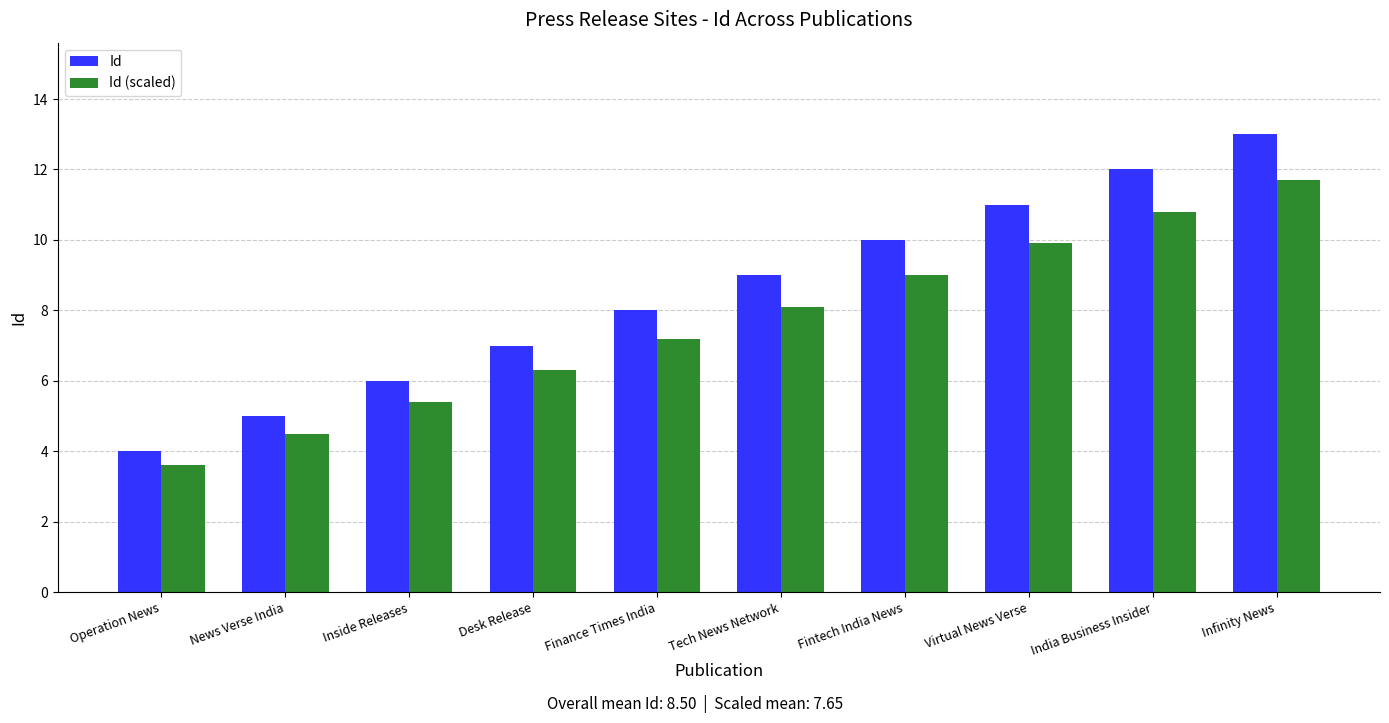

At which label is Id (scaled) closest to 7?

Finance Times India